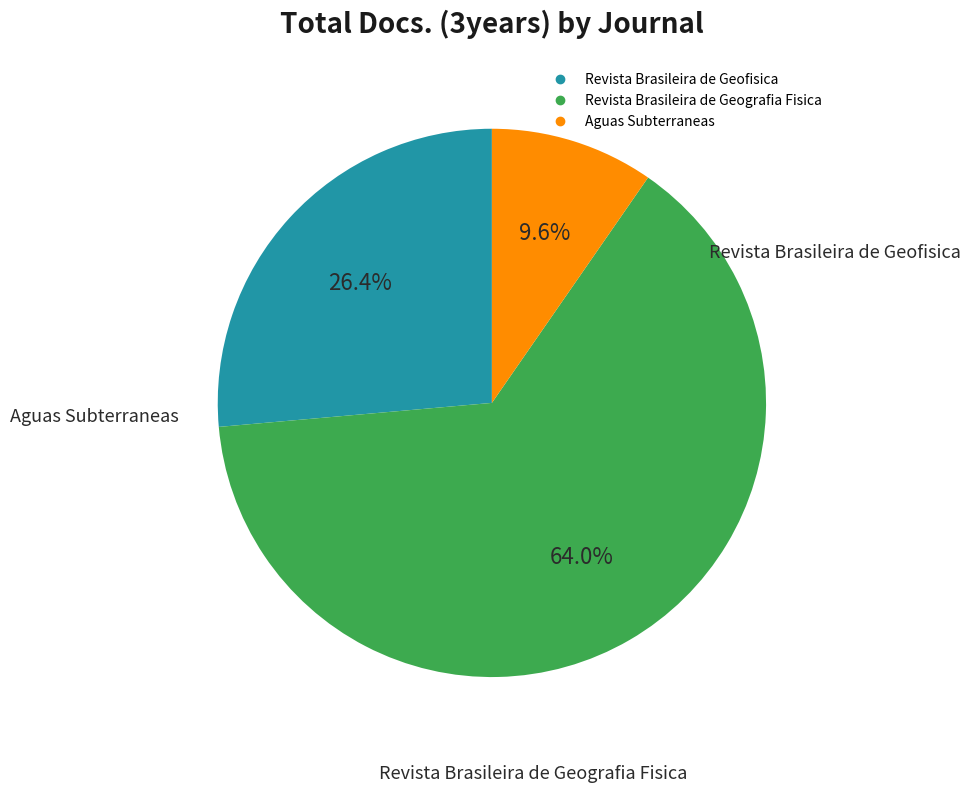

Count the number of slices in the pie.

3